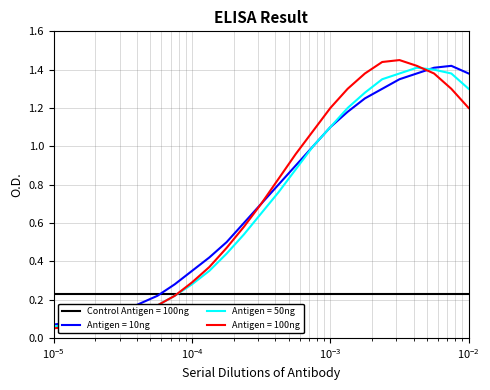

True or false: Antigen = 50ng has more than 2 interior local peaks.

False